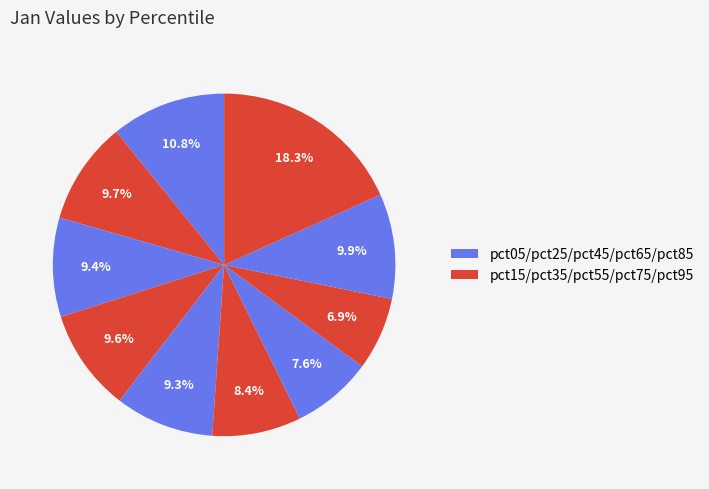

How many slices are in this pie chart?

10